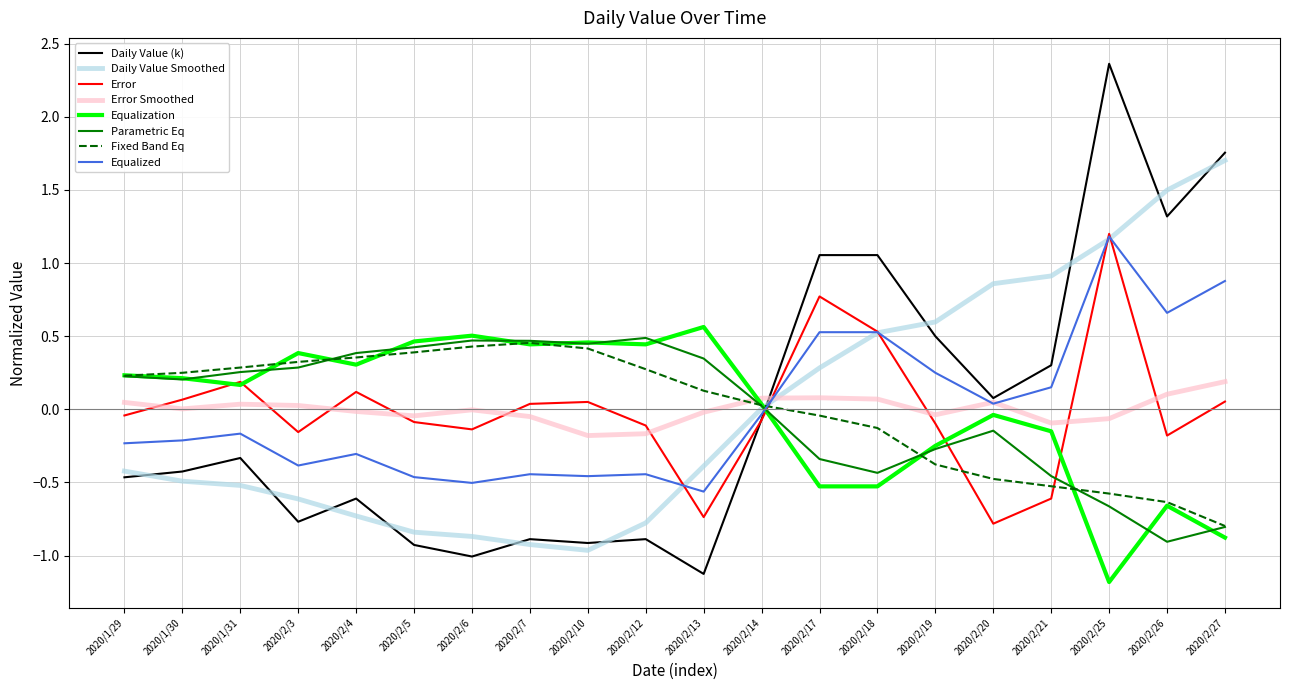

What is the smallest value displayed?

-1.2